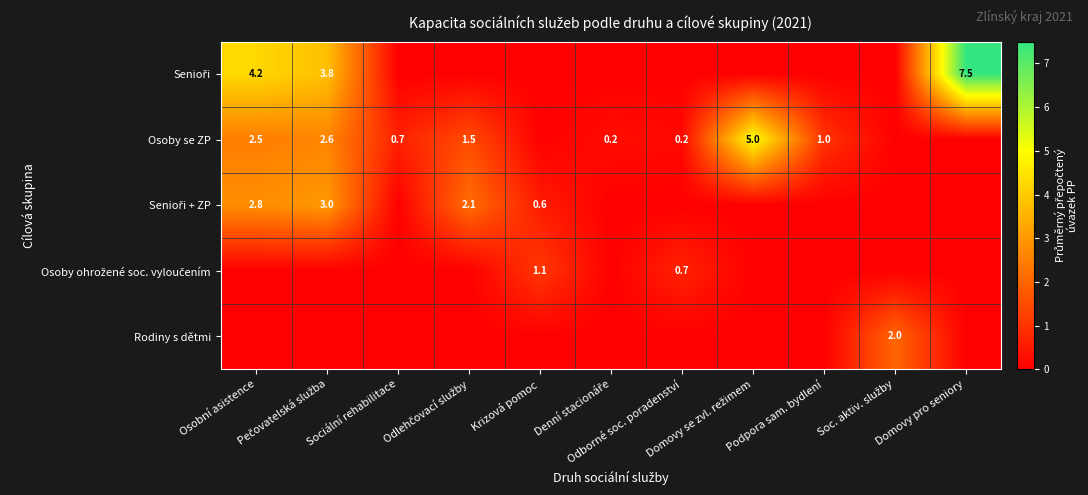

Read the Osoby ohrožené soc. vyloučením value at Krizová pomoc.

1.1